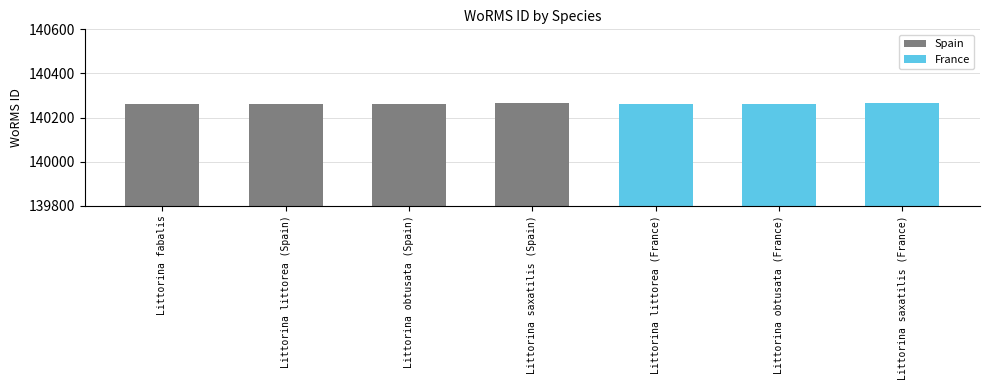

Where does the data first go above 140263?

Littorina saxatilis (Spain)